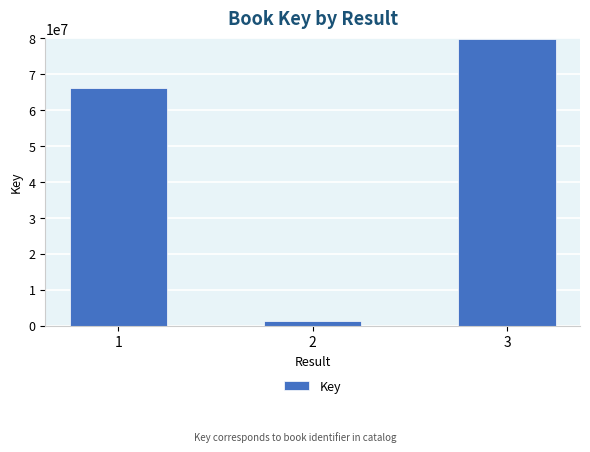

Reading left to right, transcribe all the data shown in this chart.

66211624	1305381	79846194